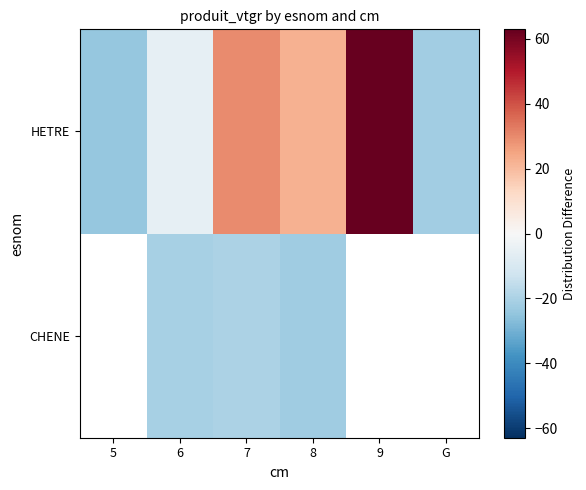

What is the average value of the HETRE series?

10.6